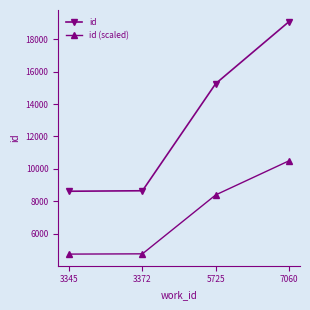

At how many categories does at least one series exceed 9394?

2